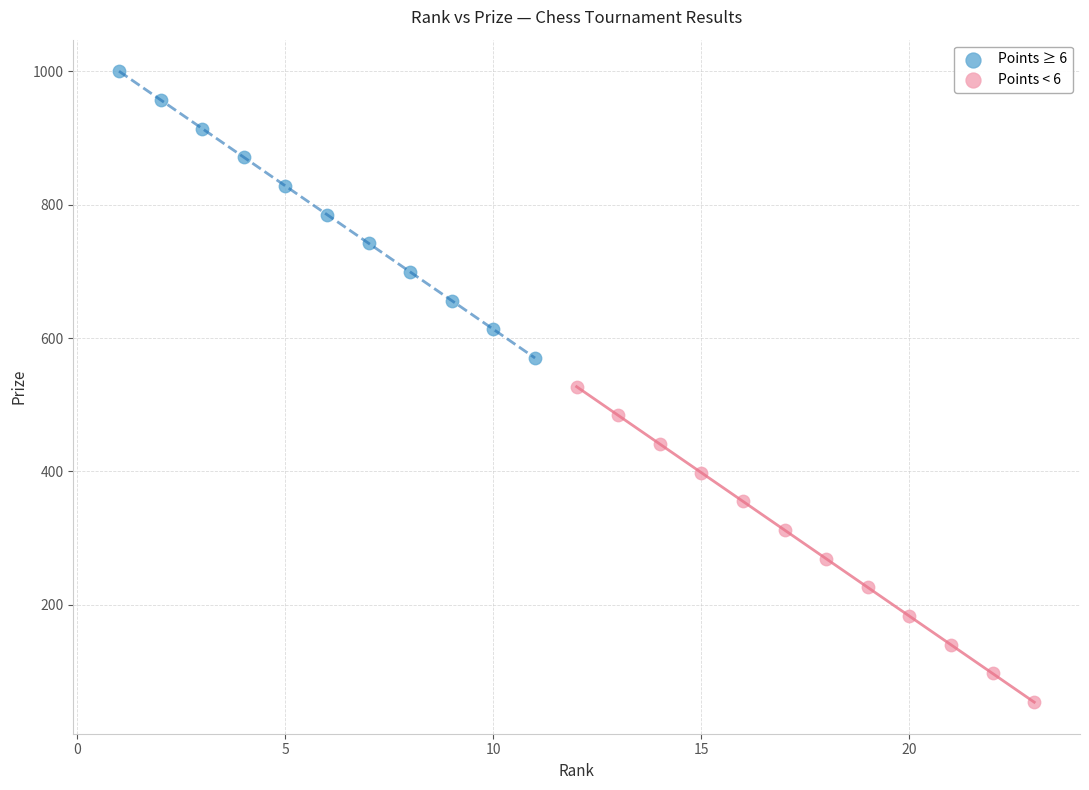

Which series reaches the minimum Y coordinate?

Points < 6